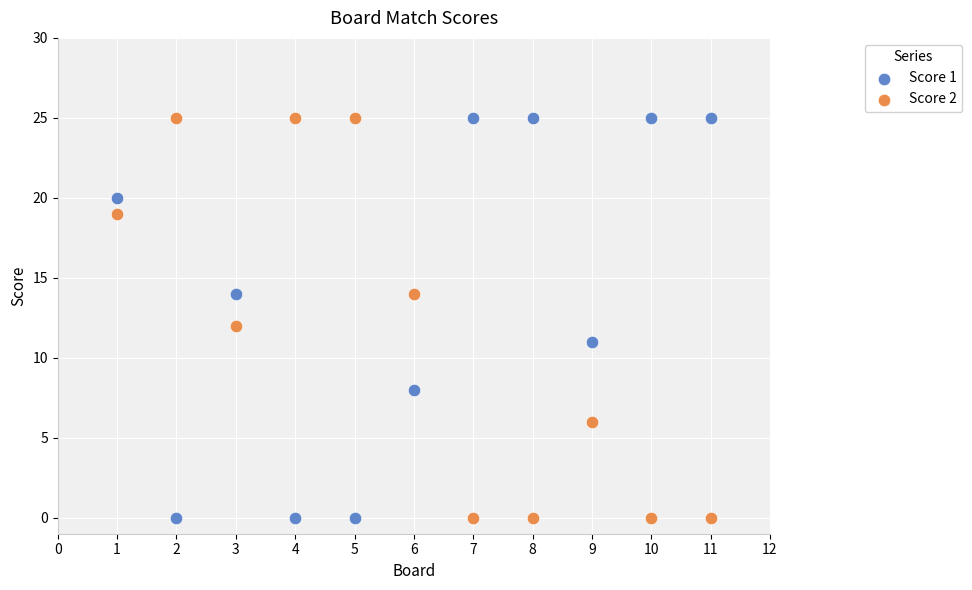

What is the X range (max minus min) for the scatter plot?

10